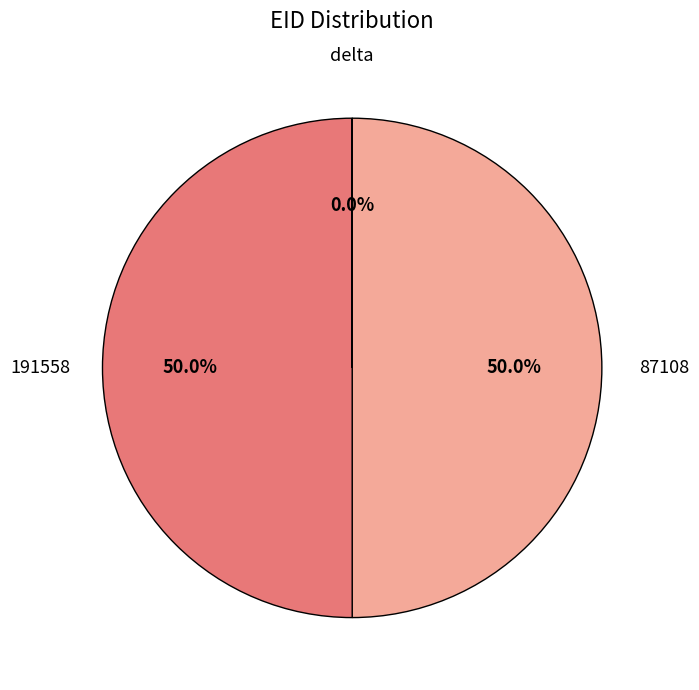

To the nearest percent, what is the difference between the largest and smallest slice percentages?

50%